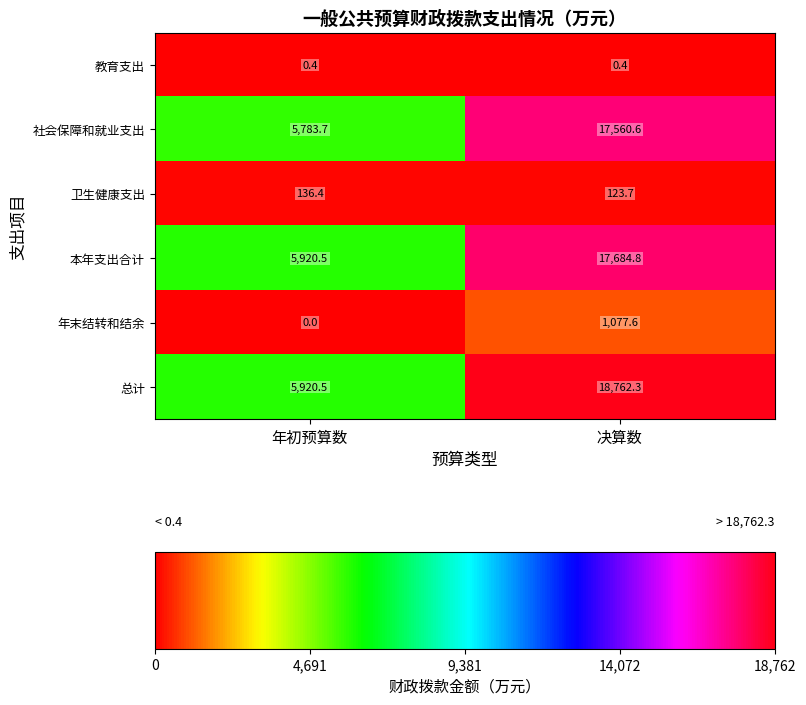

Which category has the lowest value across all series?

年初预算数